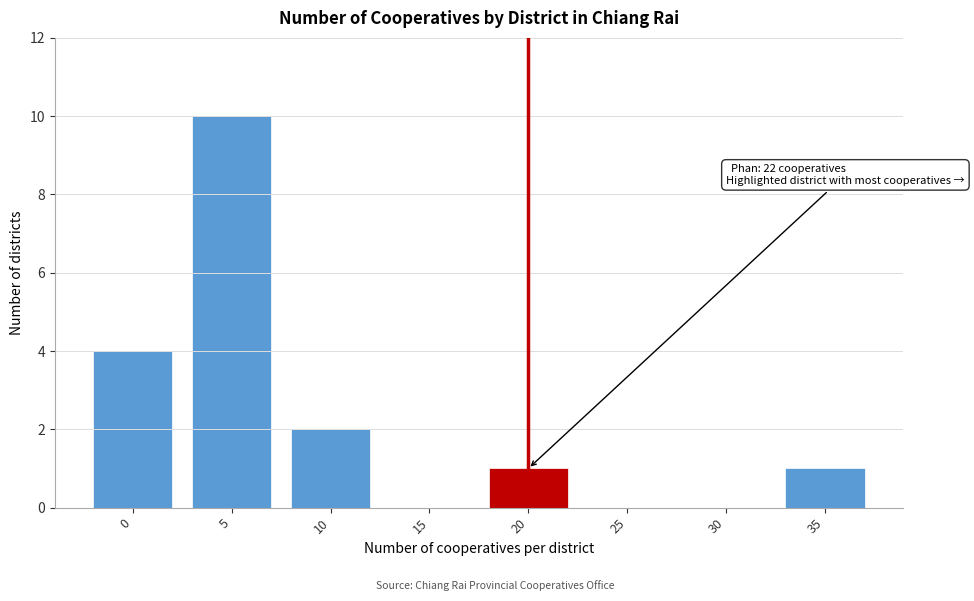

Reading left to right, transcribe all the data shown in this chart.

0=4	5=10	10=2	15=0	20=1	25=0	30=0	35=1